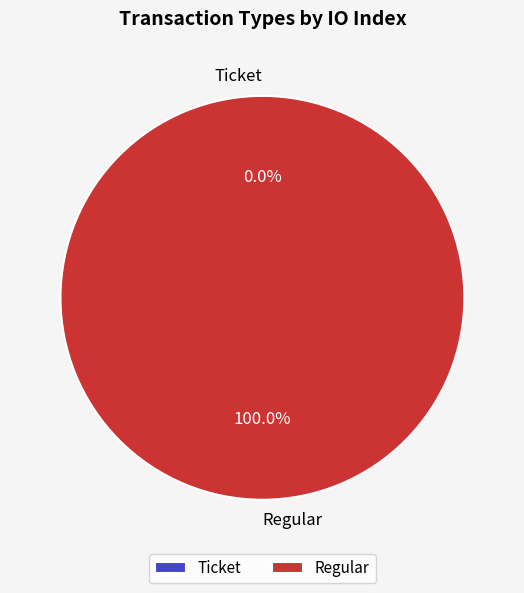

Which slice represents more than half of the pie?

Regular